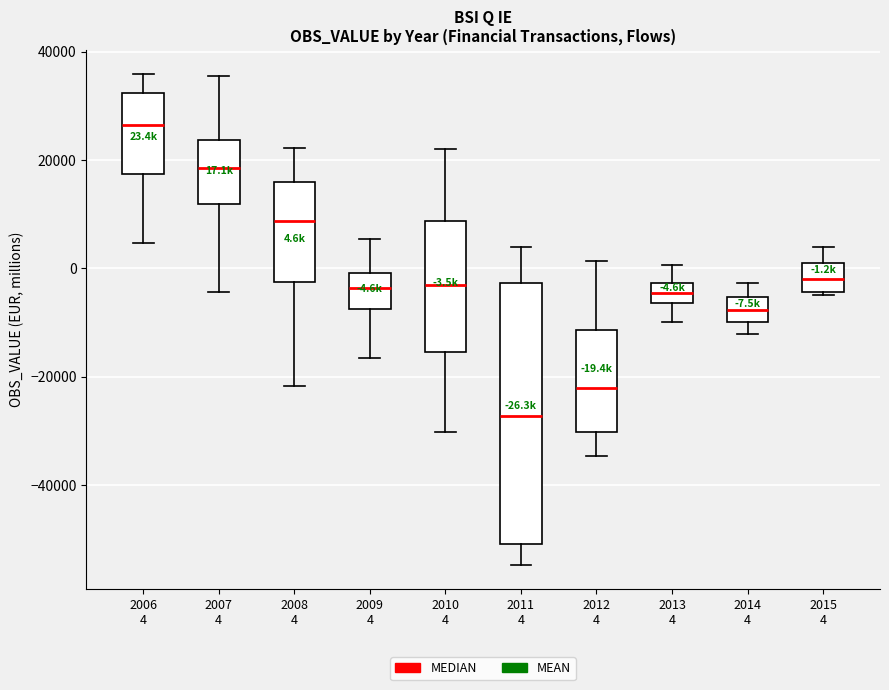

Which box's median line is the highest?

2006 4